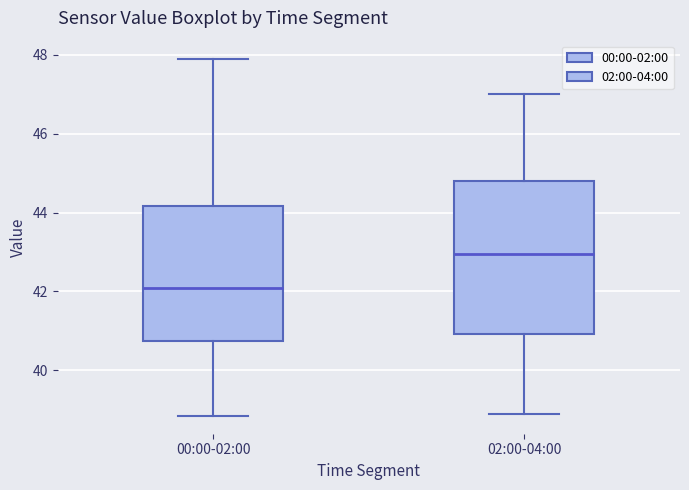

Which box has the lowest median line?

00:00-02:00